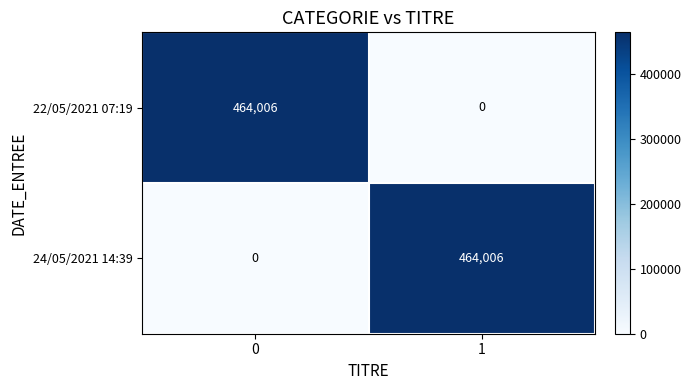

At 0, list the series in order from largest to smallest.

22/05/2021 07:19, 24/05/2021 14:39